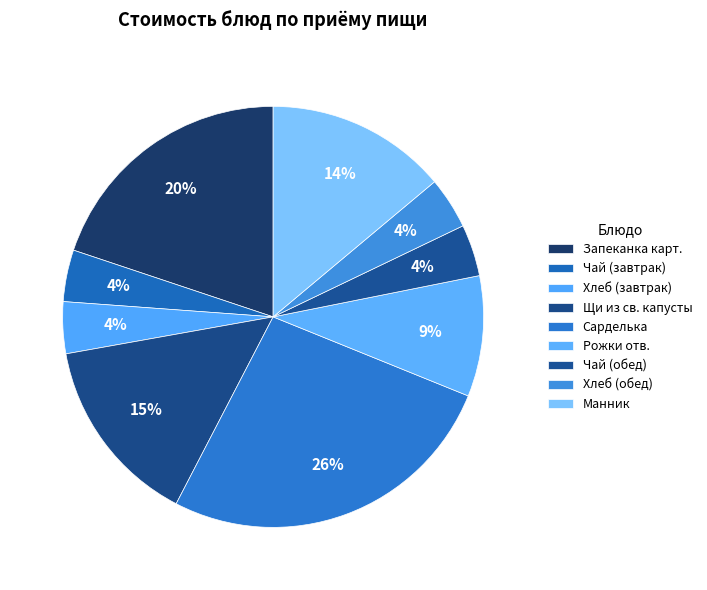

The Чай (завтрак) slice represents 4% of the pie. True or false?

True